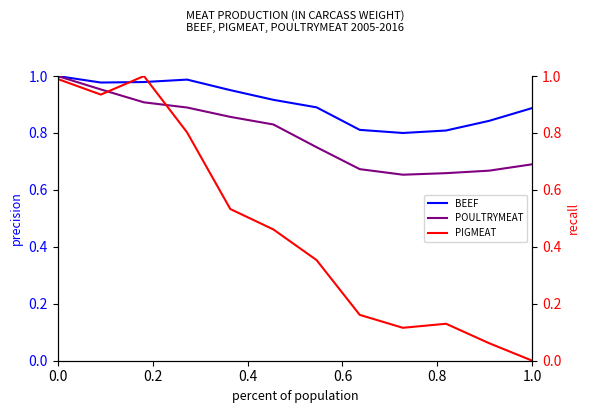

The value of POULTRYMEAT at 1.0 is 0.7. True or false?

True